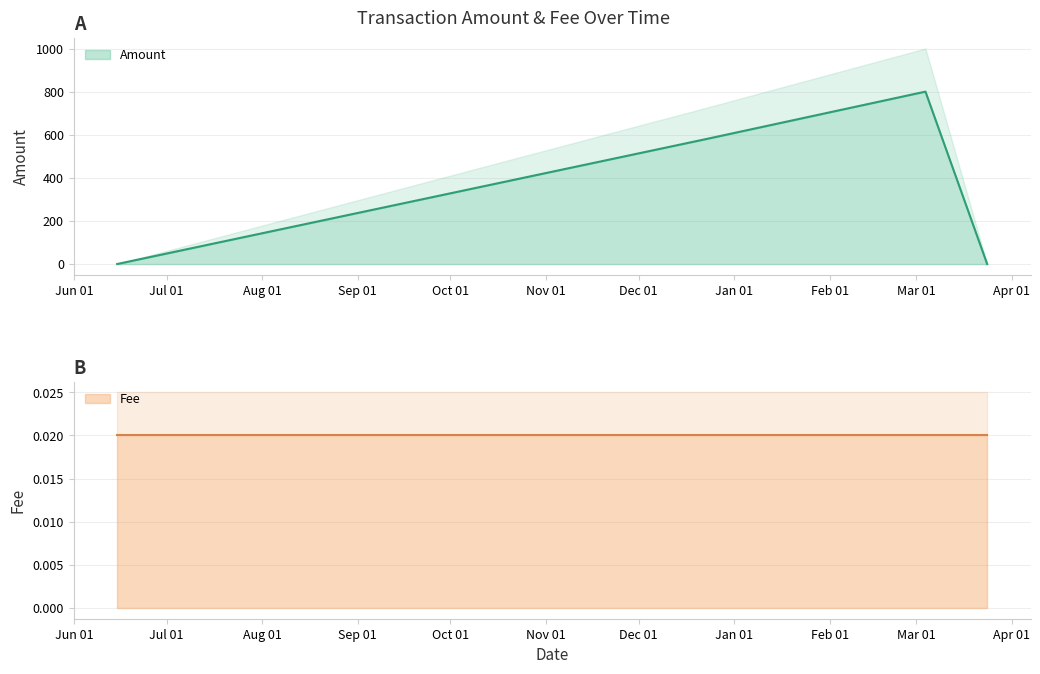

True or false: Fee and Amount intersect in this chart.

False